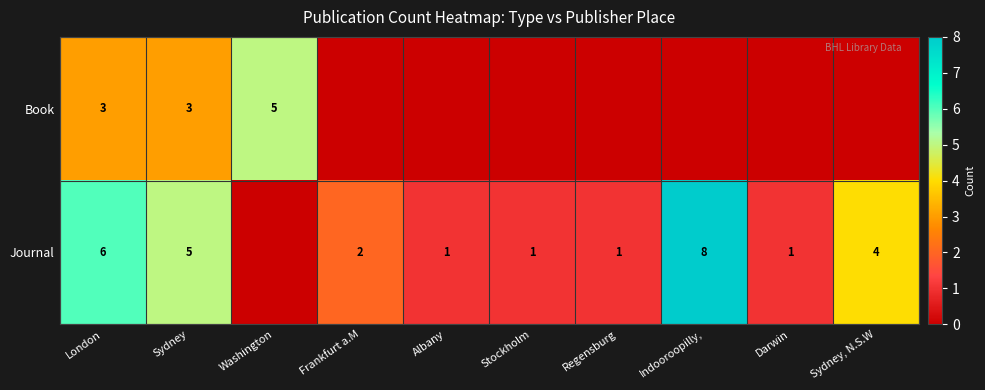

What is the spread (max minus min) of values at London?

3